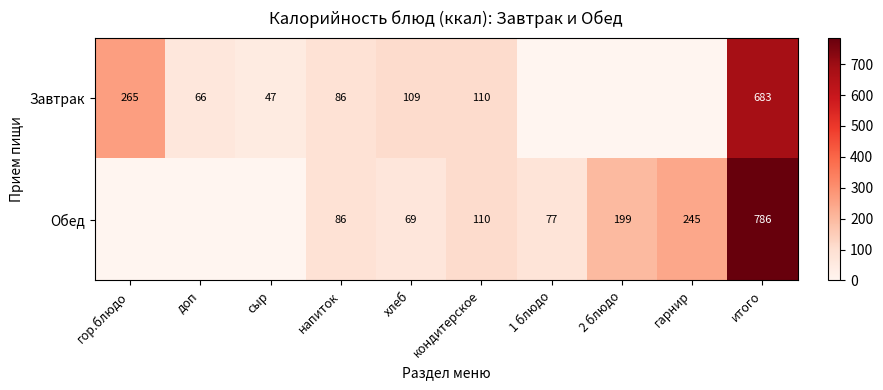

What is the difference between the highest and lowest values at гарнир?

245.0